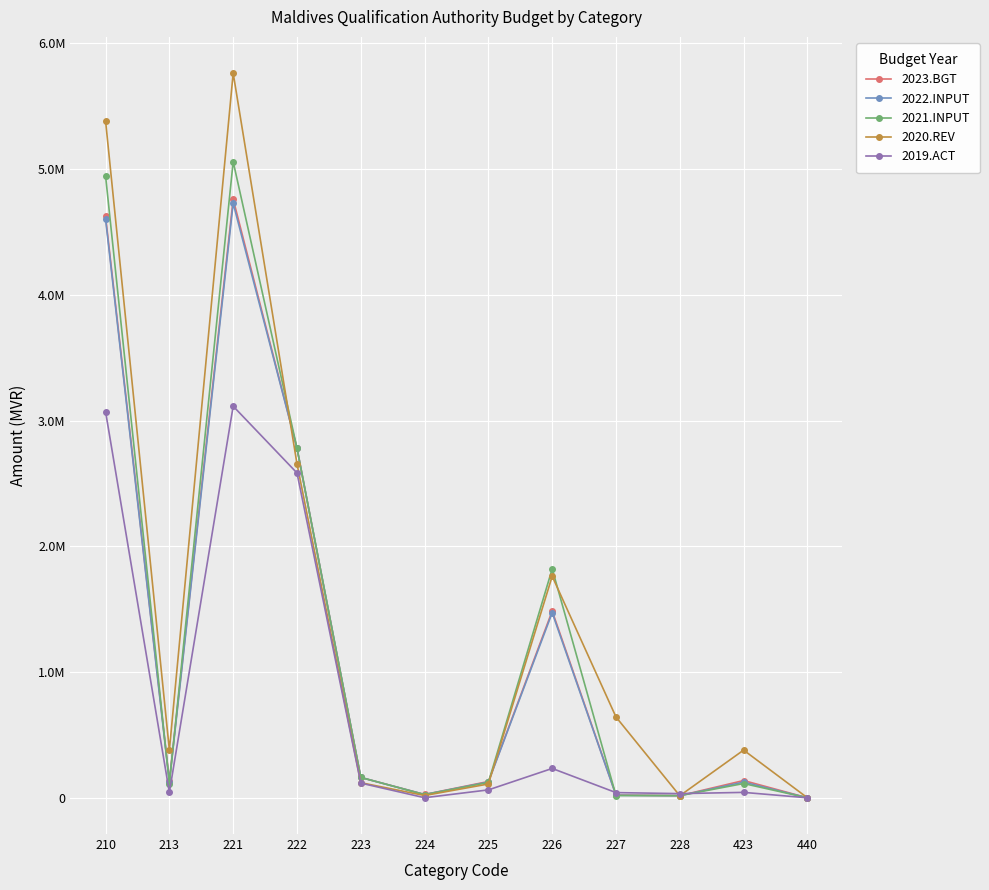

Rank the series at 223 from lowest to highest value.

2019.ACT, 2020.REV, 2023.BGT, 2022.INPUT, 2021.INPUT